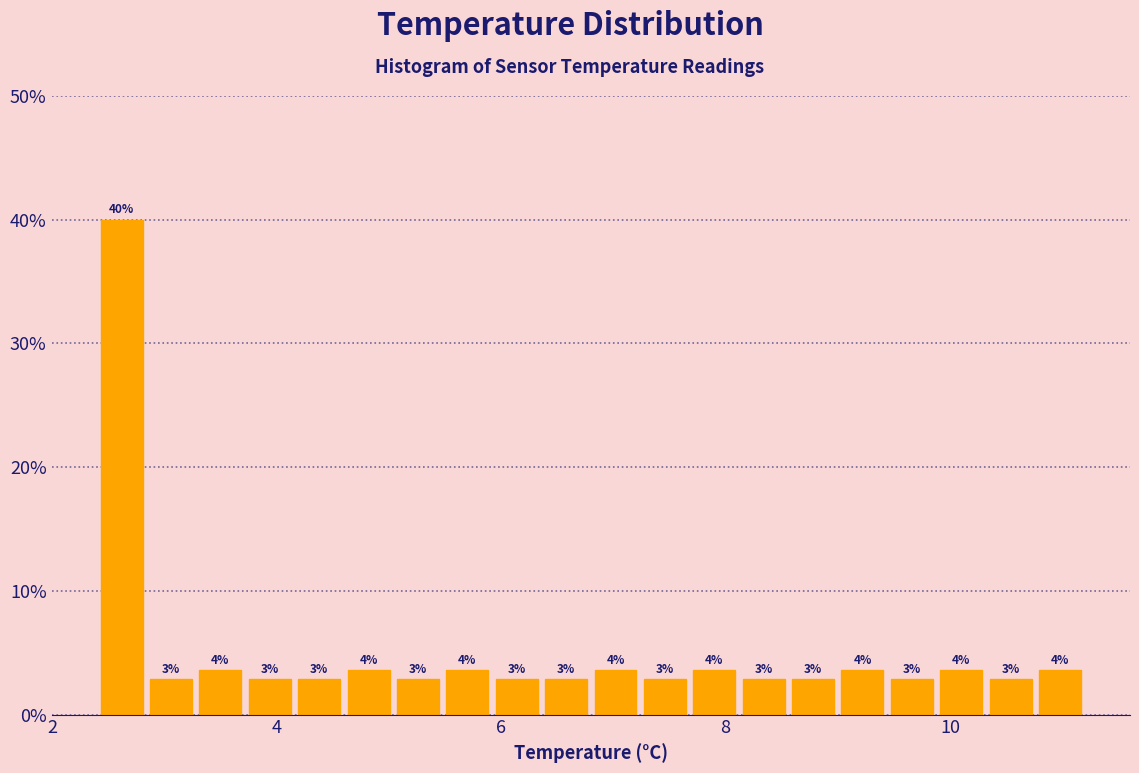

Read against the x-axis, roughly where is the centre of the tallest bar?

2.6